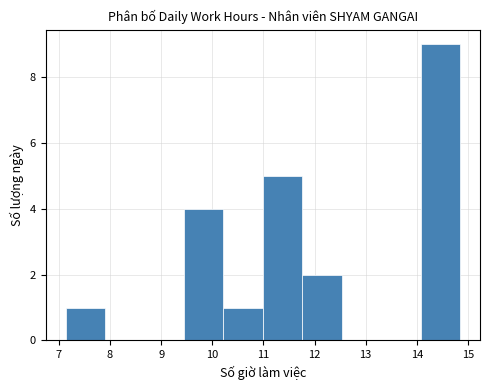

Which range on the x-axis has the tallest bar?

14.1 to 14.9